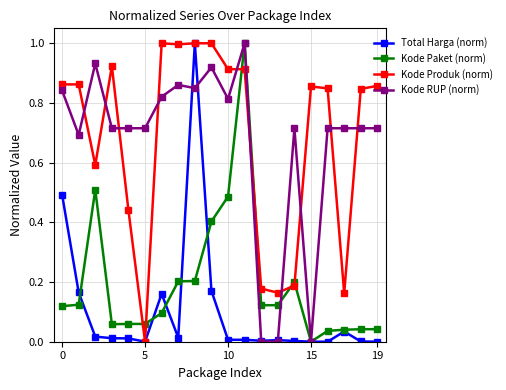

True or false: Kode Paket (norm) and Kode Produk (norm) intersect in this chart.

True